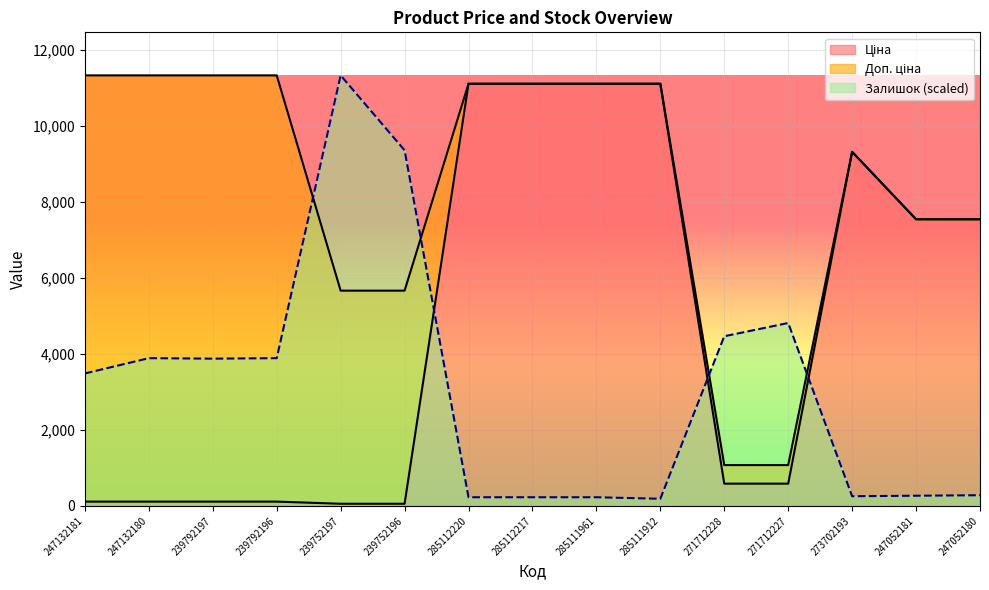

Between 247132180 and 285112217, which series saw the biggest shift?

Ціна